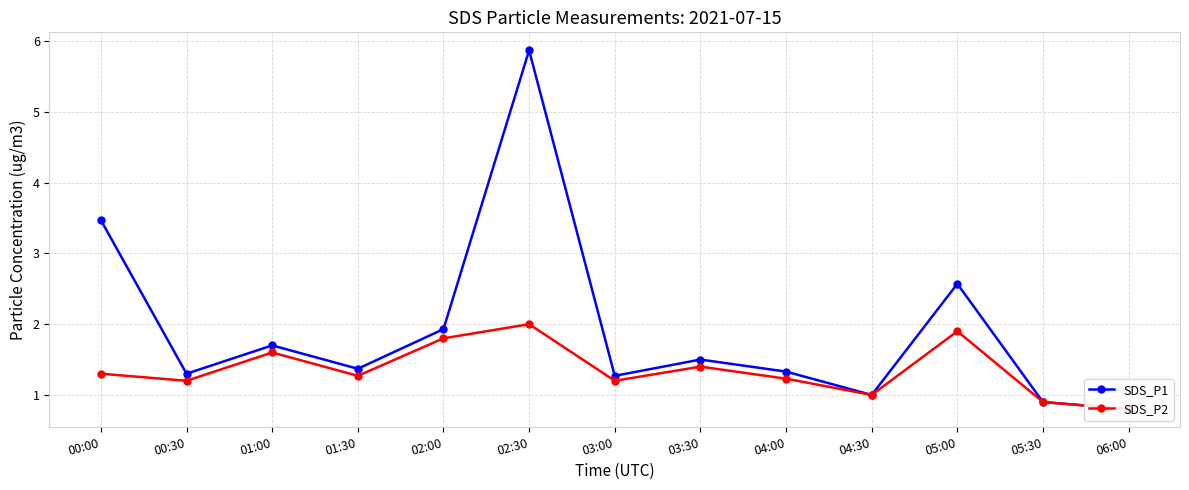

At which category does SDS_P1 reach its first local peak?

01:00